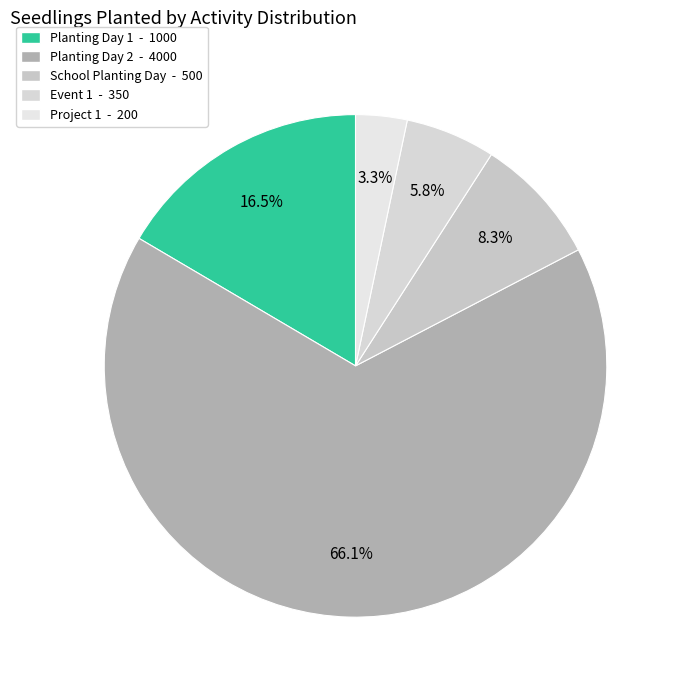

How much of the chart is everything except Planting Day 2?

33.9%